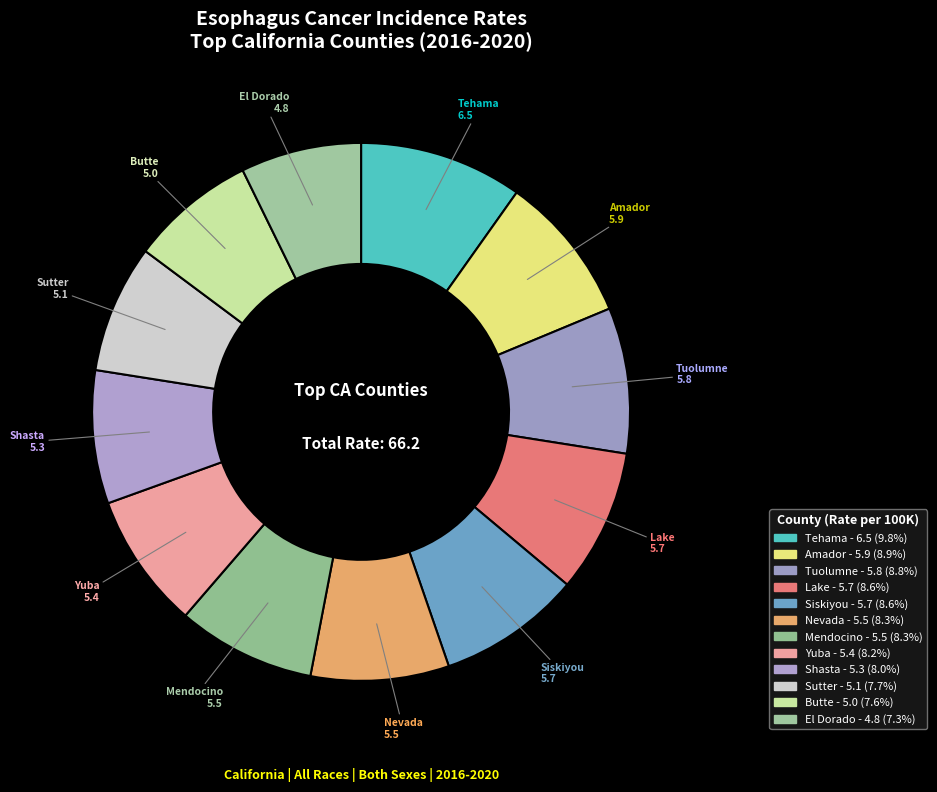

Is there a majority slice in this chart?

No